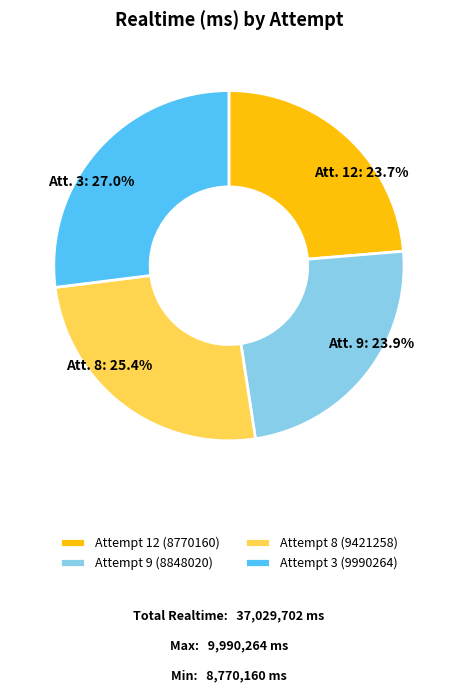

Is it true that Attempt 9 is 24% of the pie?

True